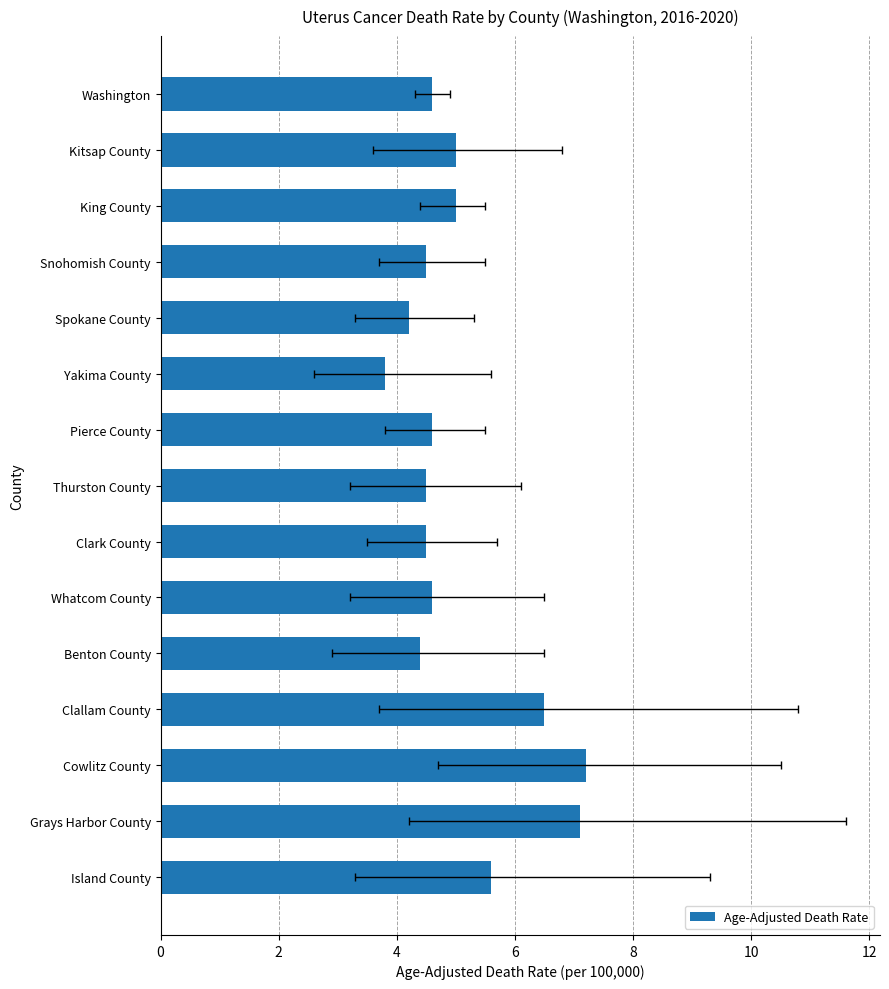

The chart shows a value of 1.1 at Spokane County. True or false?

False